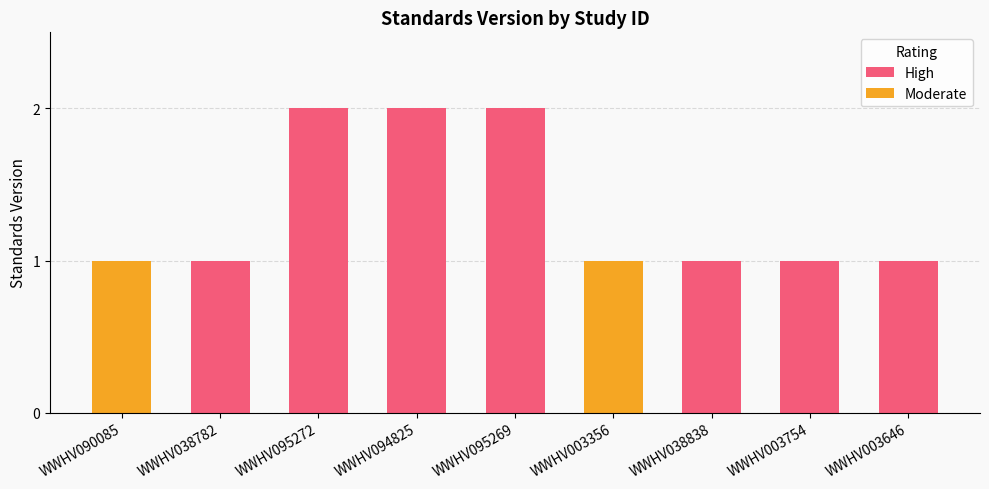

Rank the categories by value from highest to lowest.

WWHV095272, WWHV094825, WWHV095269, WWHV090085, WWHV038782, WWHV003356, WWHV038838, WWHV003754, WWHV003646